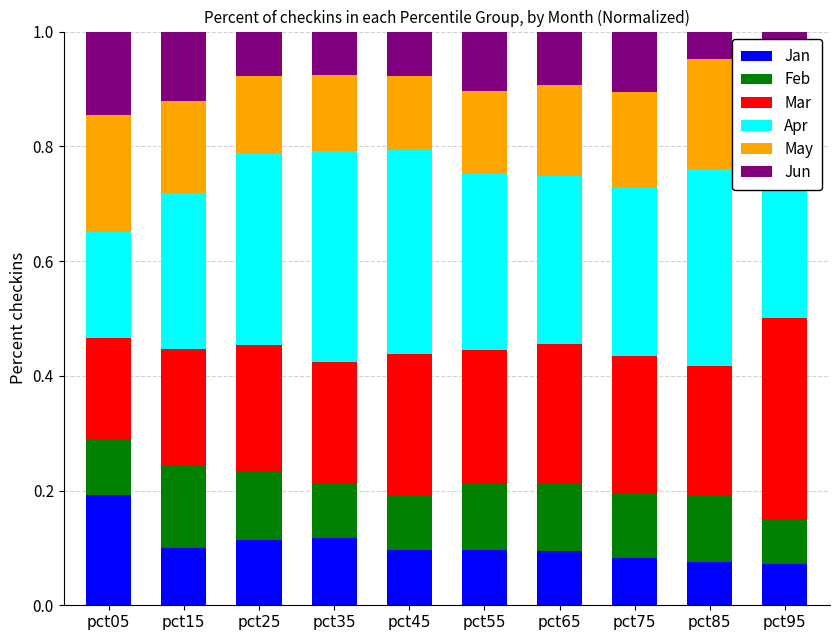

What is the total value across all series at pct15?

1.0